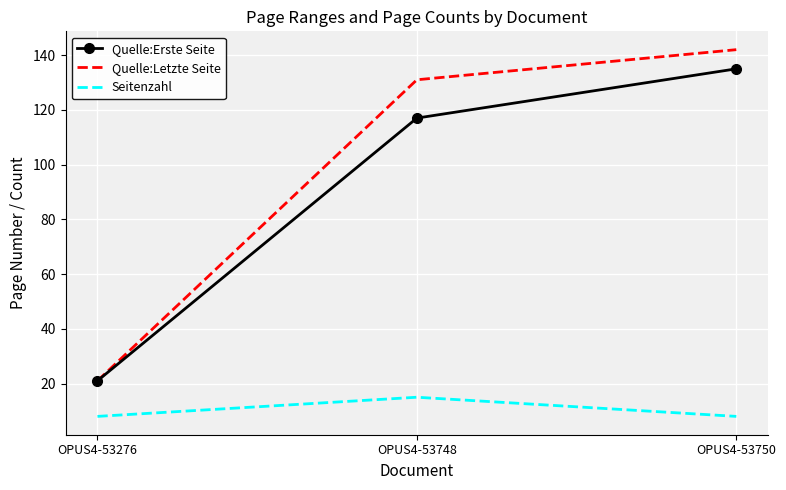

Which series has the largest total across all categories?

Quelle:Letzte Seite